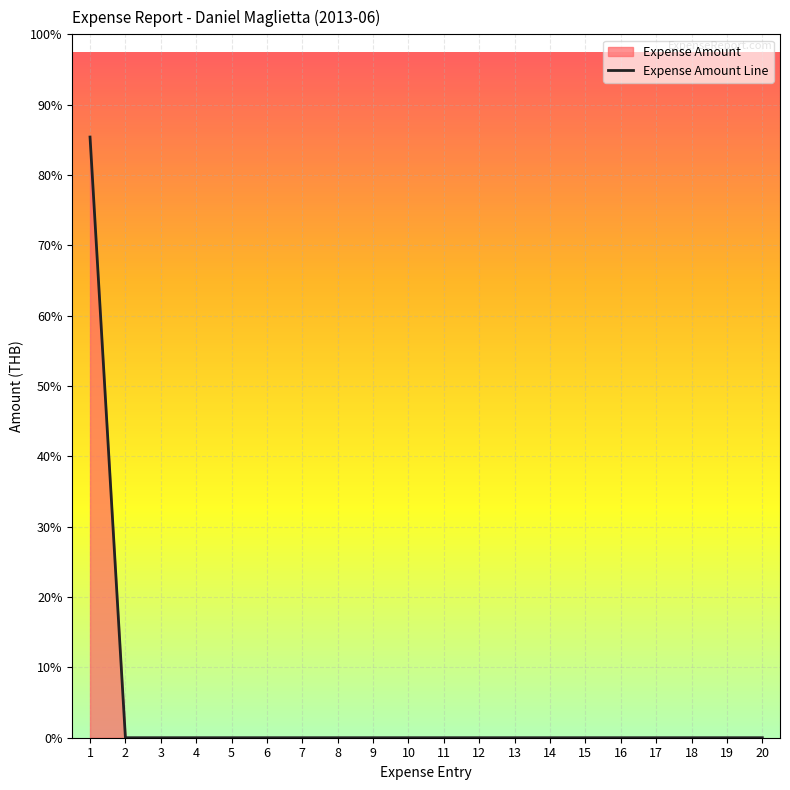

Which category has the lowest value across all series?

2